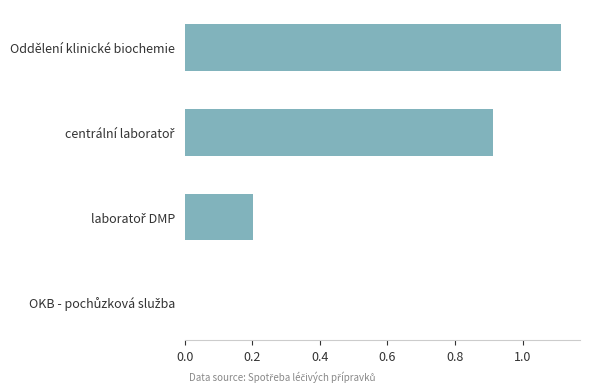

At which category does the chart reach its peak across all series?

Oddělení klinické biochemie